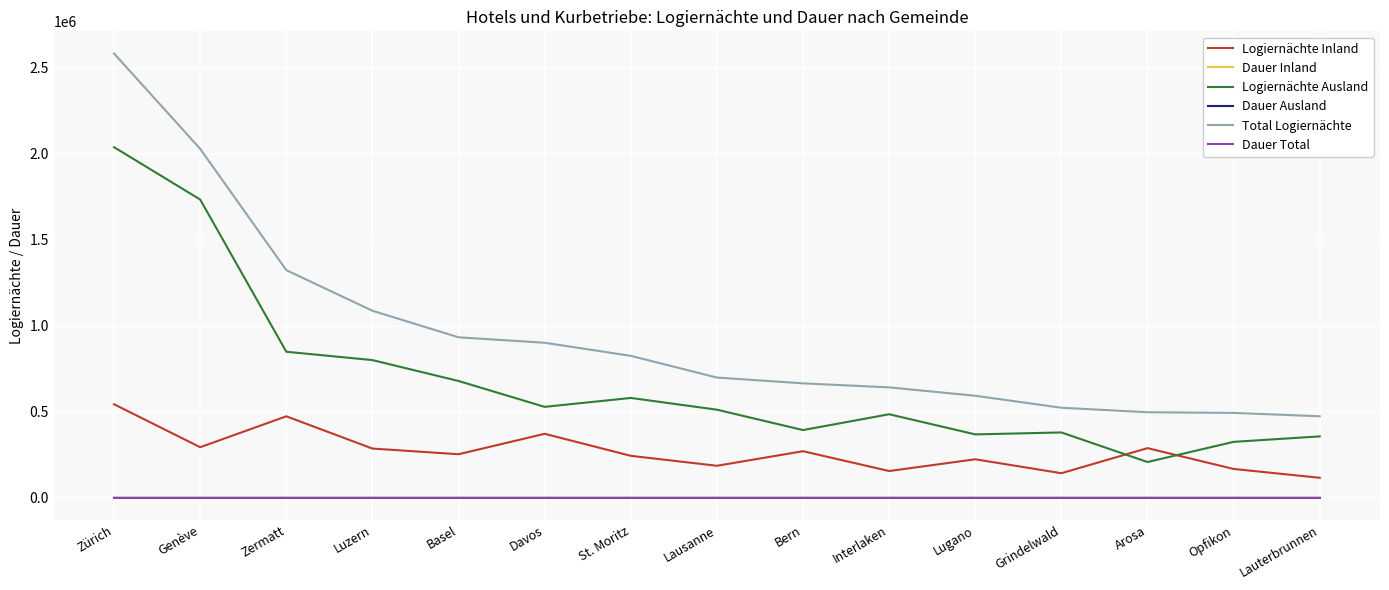

What is the minimum value for Dauer Ausland?

1.6